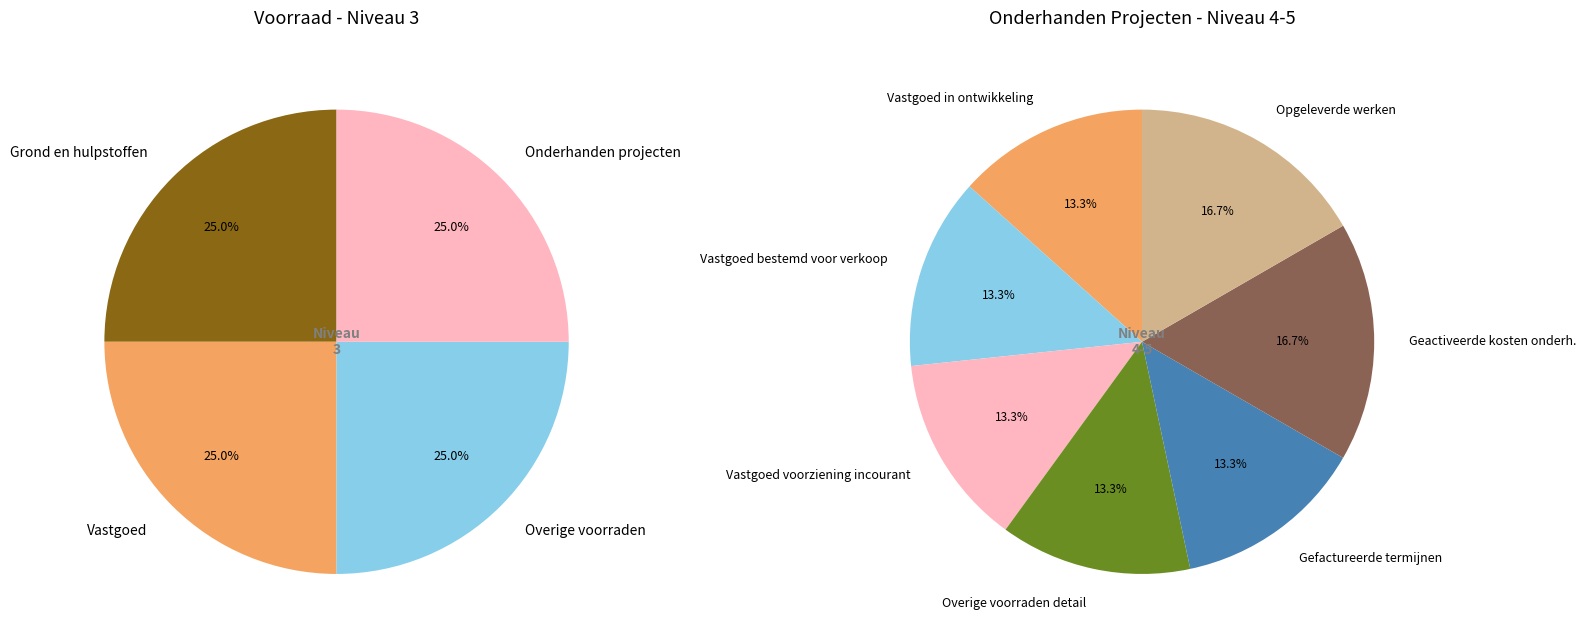

Which slice is the largest?

Opgeleverde werken